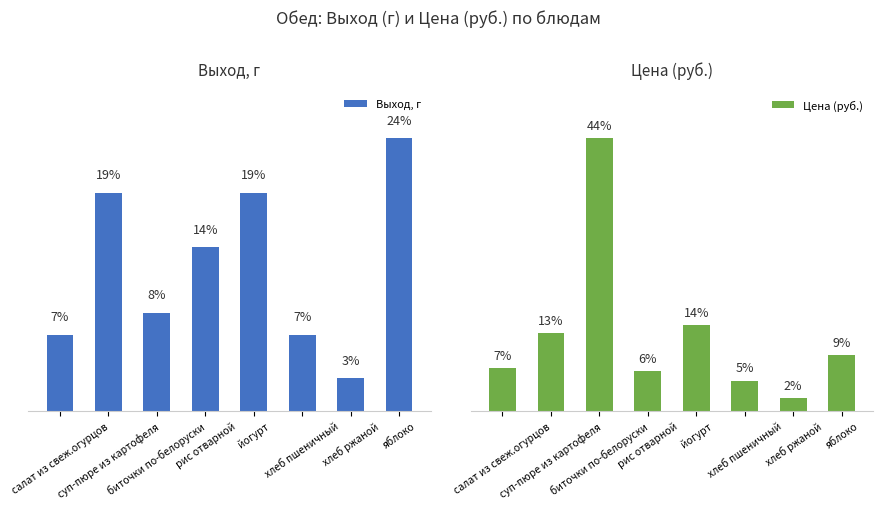

Between яблоко and суп-пюре из картофеля, which is larger?

яблоко